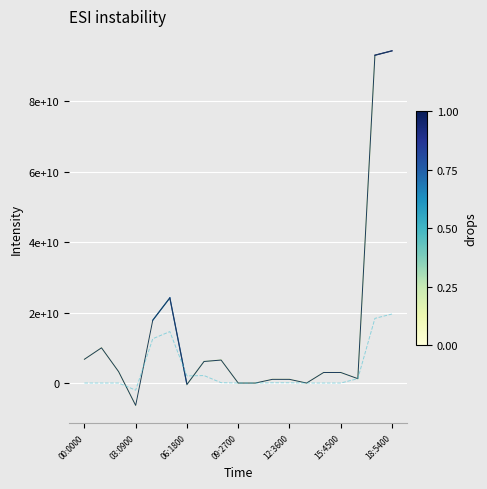

At which category is the sum across all series the highest?

18:5400